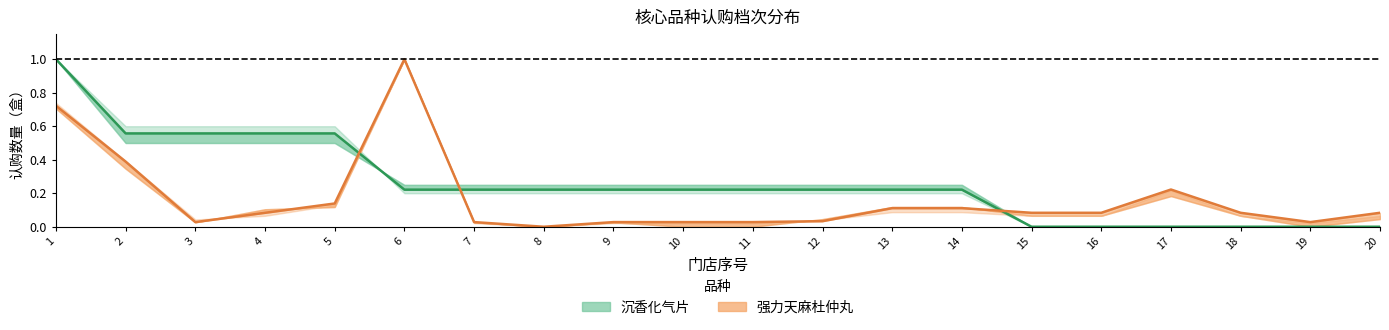

What is the sum of all 沉香化气片 2档 values?

5.2